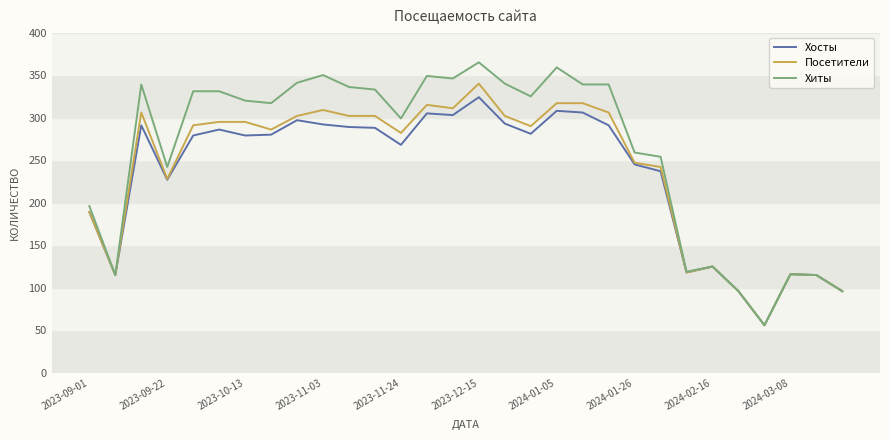

What is the maximum value shown in the chart?

365